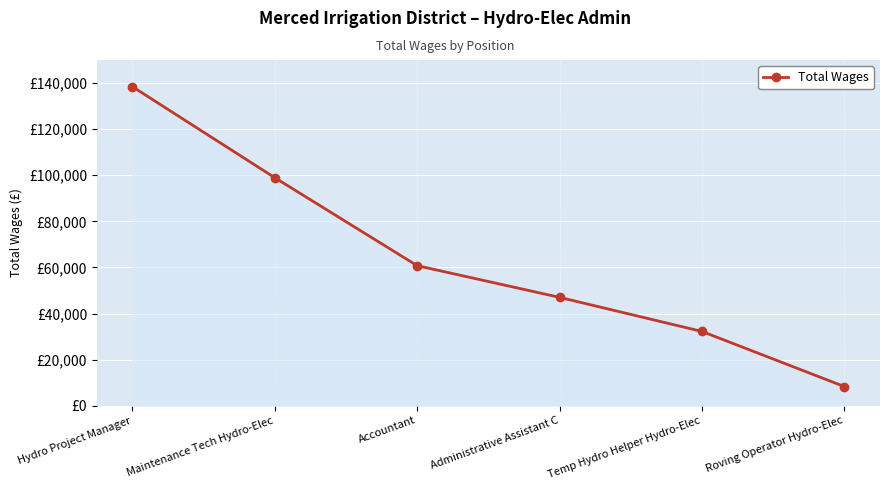

True or false: the data has more than 1 interior local peaks.

False